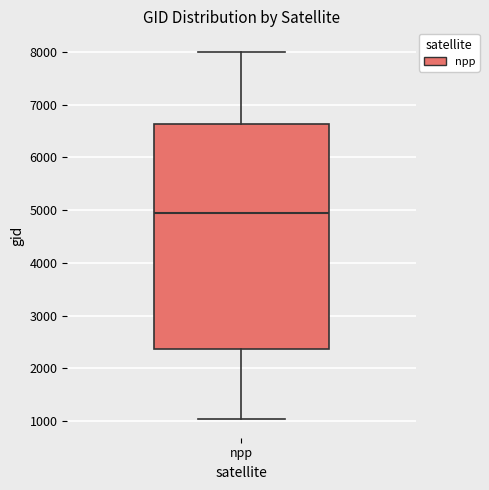

Read this box plot against the y-axis: the position of the median line, the range covered by the box, and the ends of both whiskers. The values are not printed on the chart, so give them approximately, as read against the axis.

median 4900, box 2400 to 6600, whiskers 1000 to 8000